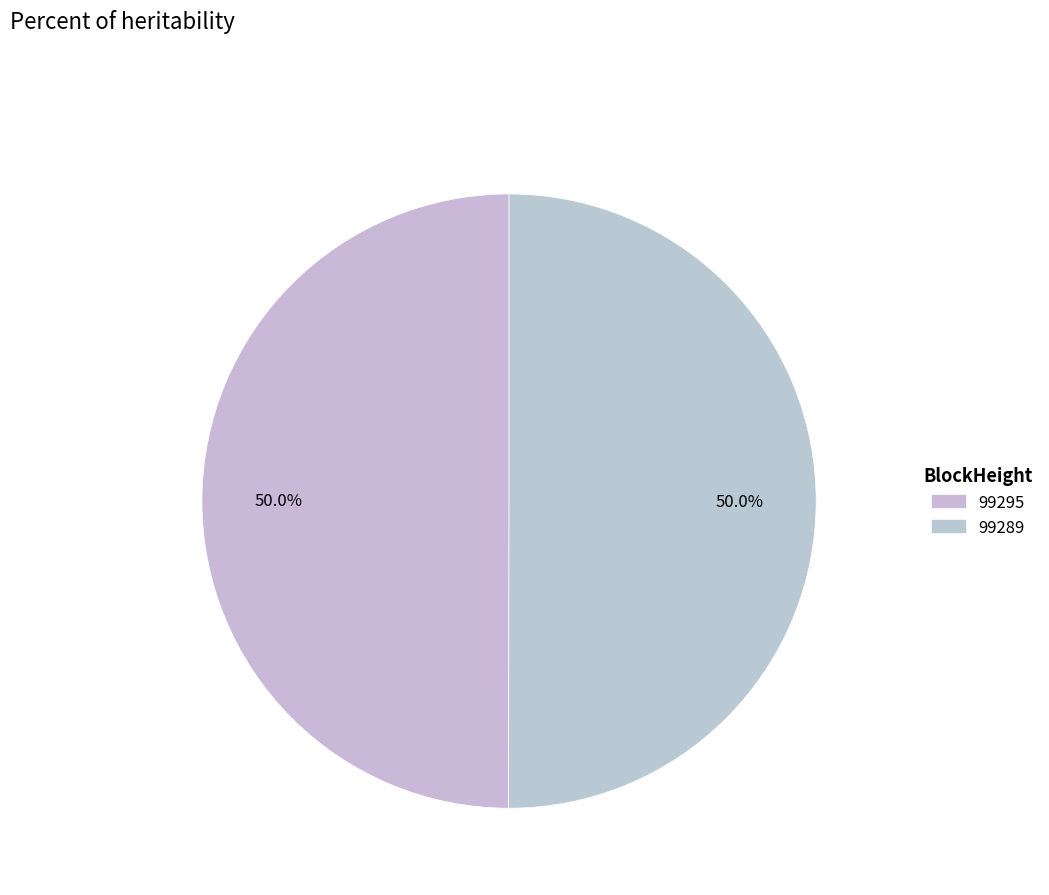

Count the number of slices in the pie.

2